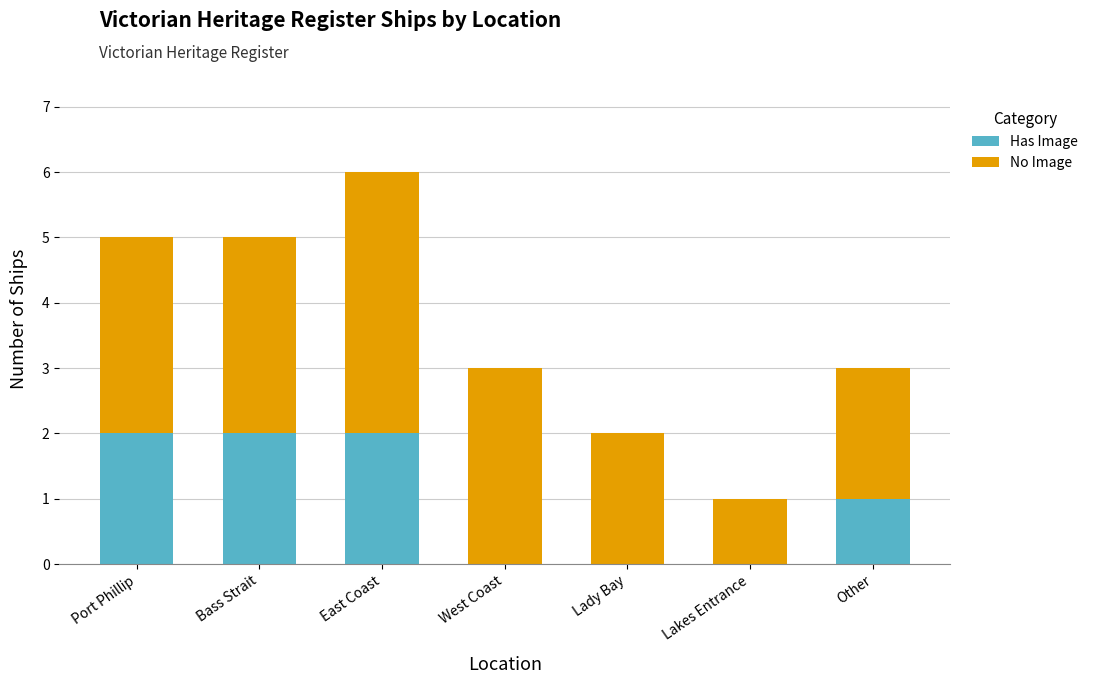

Are the bars horizontal?

No